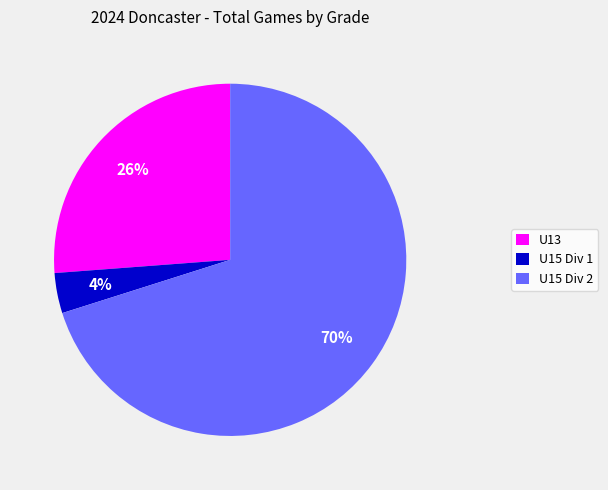

Is there any slice that represents more than half of the pie?

Yes